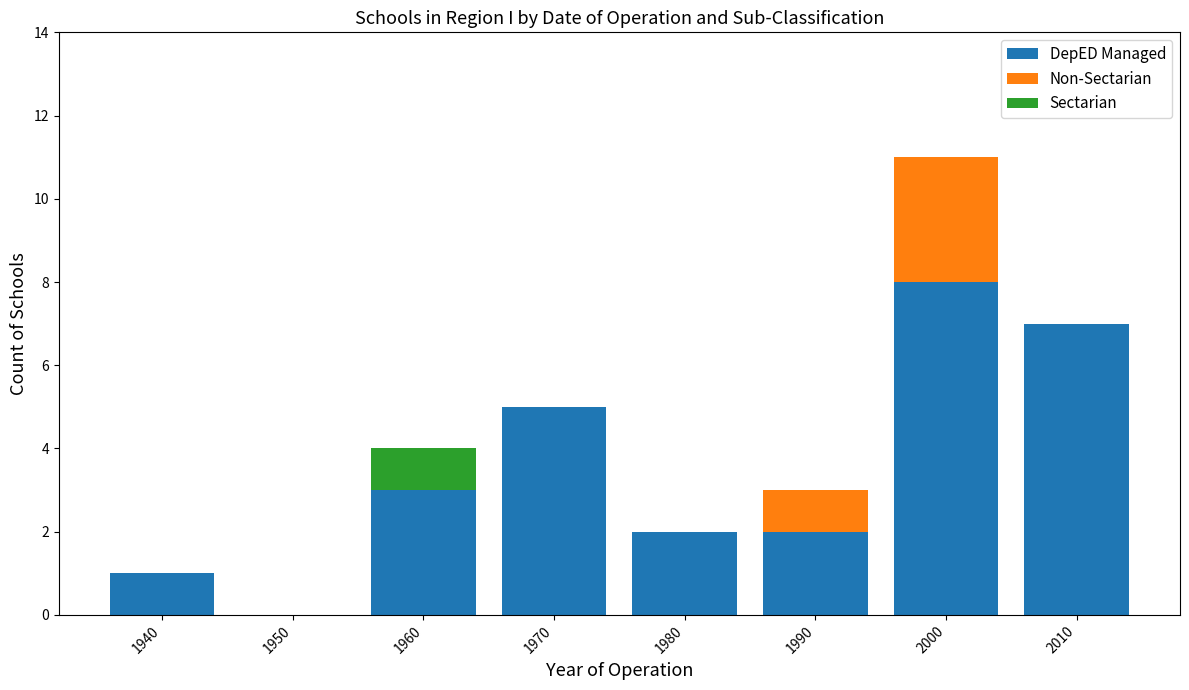

What are all the series names shown in the legend?

DepED Managed, Non-Sectarian, Sectarian